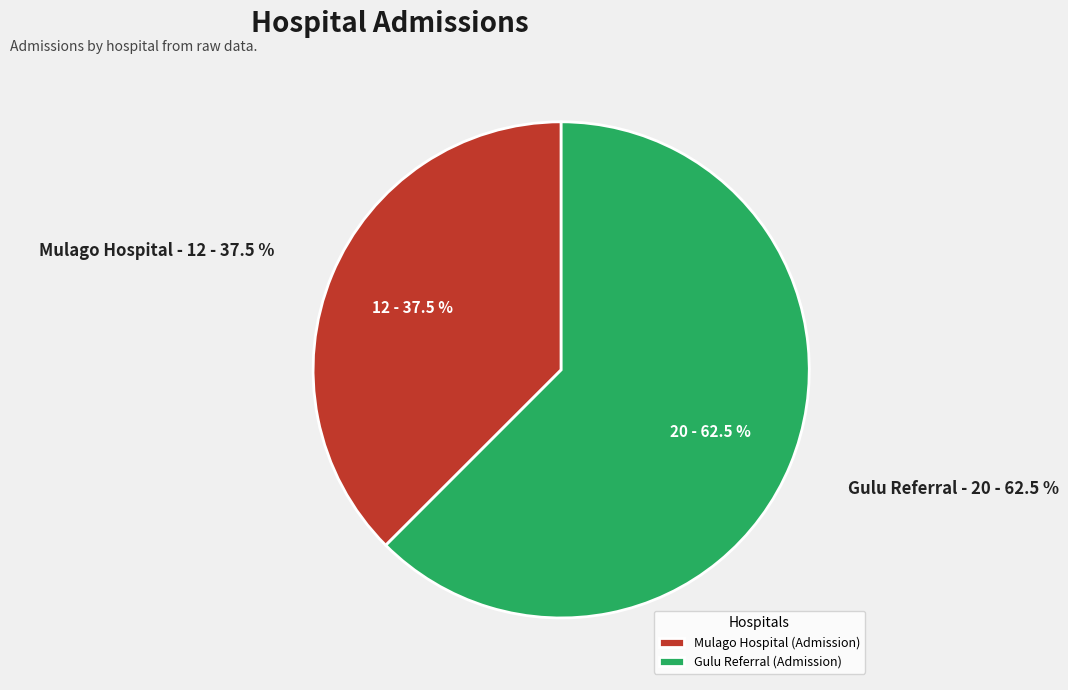

Does any single category account for the majority?

Yes